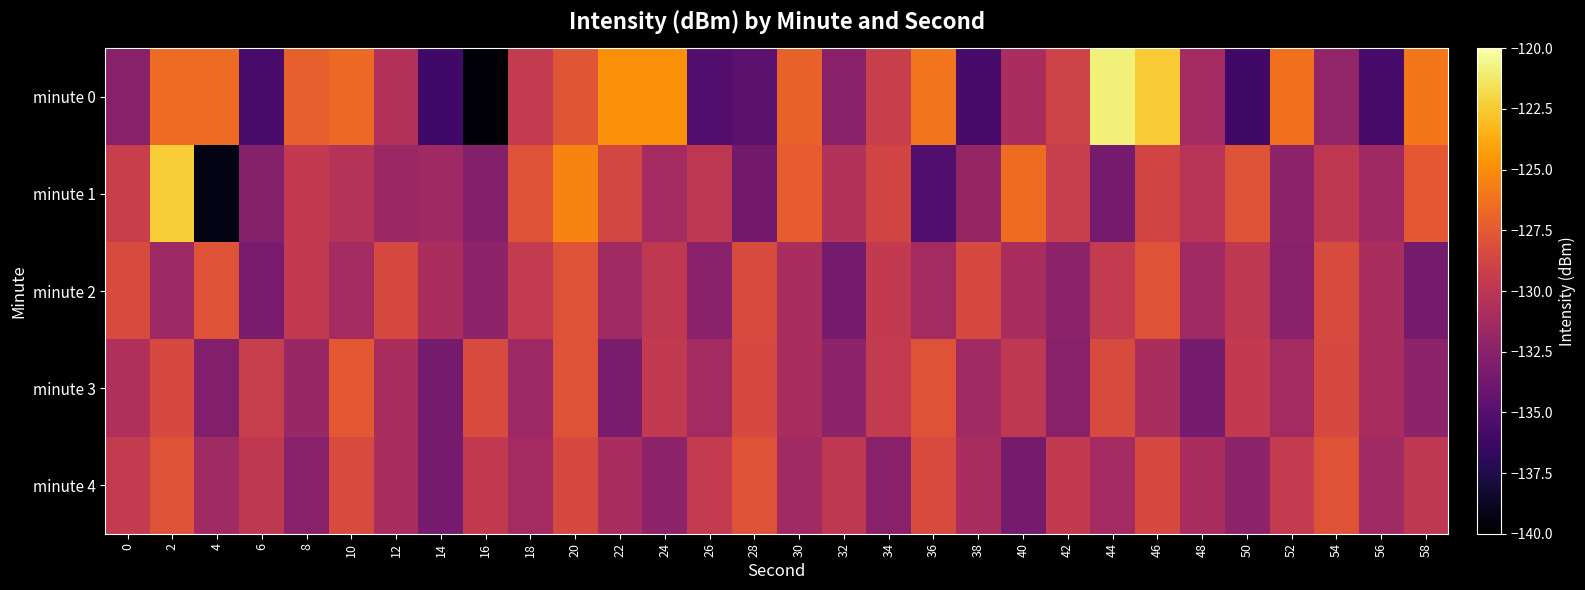

Which label corresponds to the largest value in the chart?

44